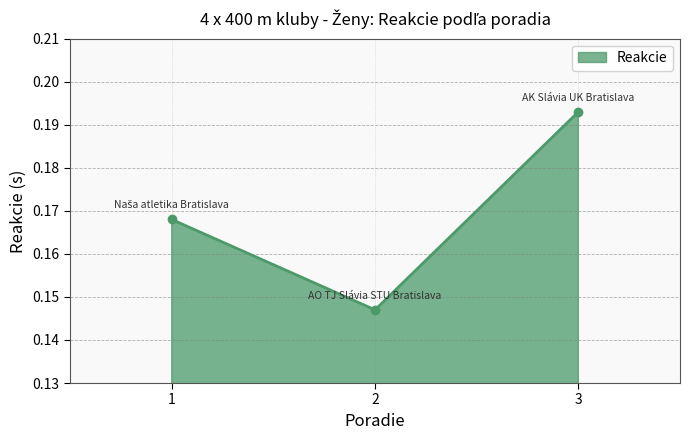

Which label corresponds to the largest value in the chart?

3